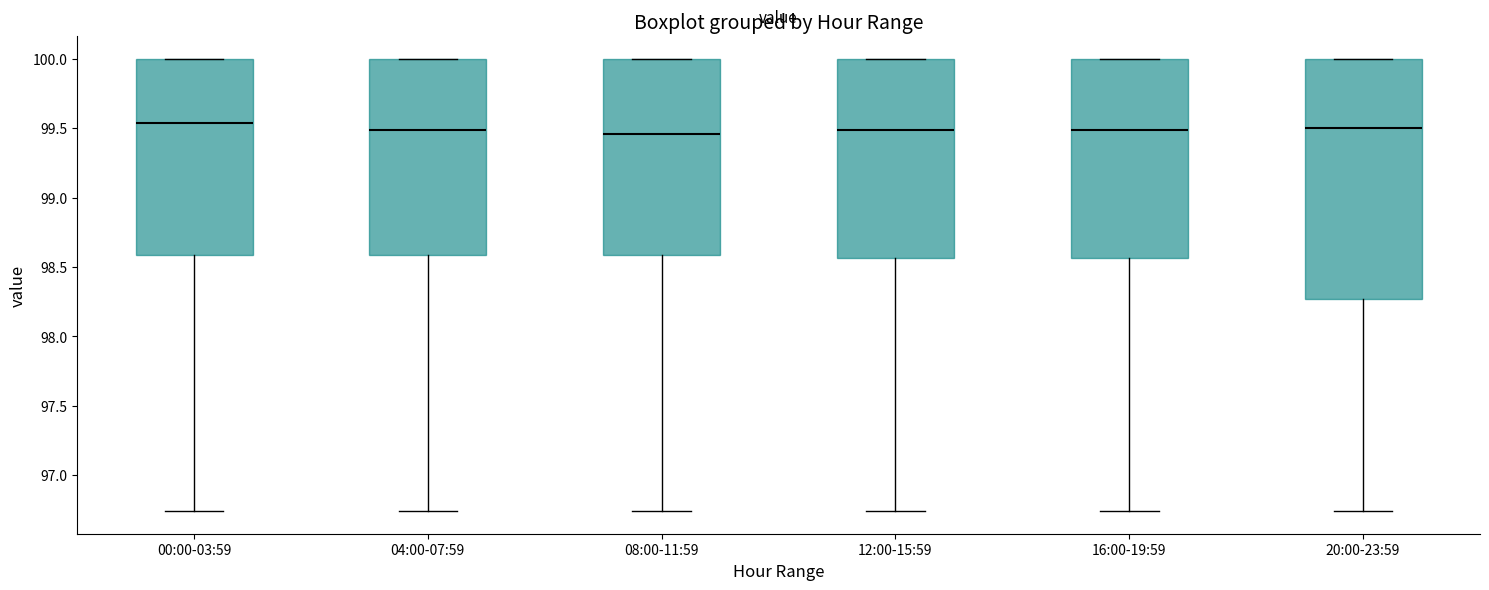

Where does the lower whisker of the box for 04:00-07:59 end on the y-axis? The values are not printed on the chart, so give them approximately, as read against the axis.

96.75